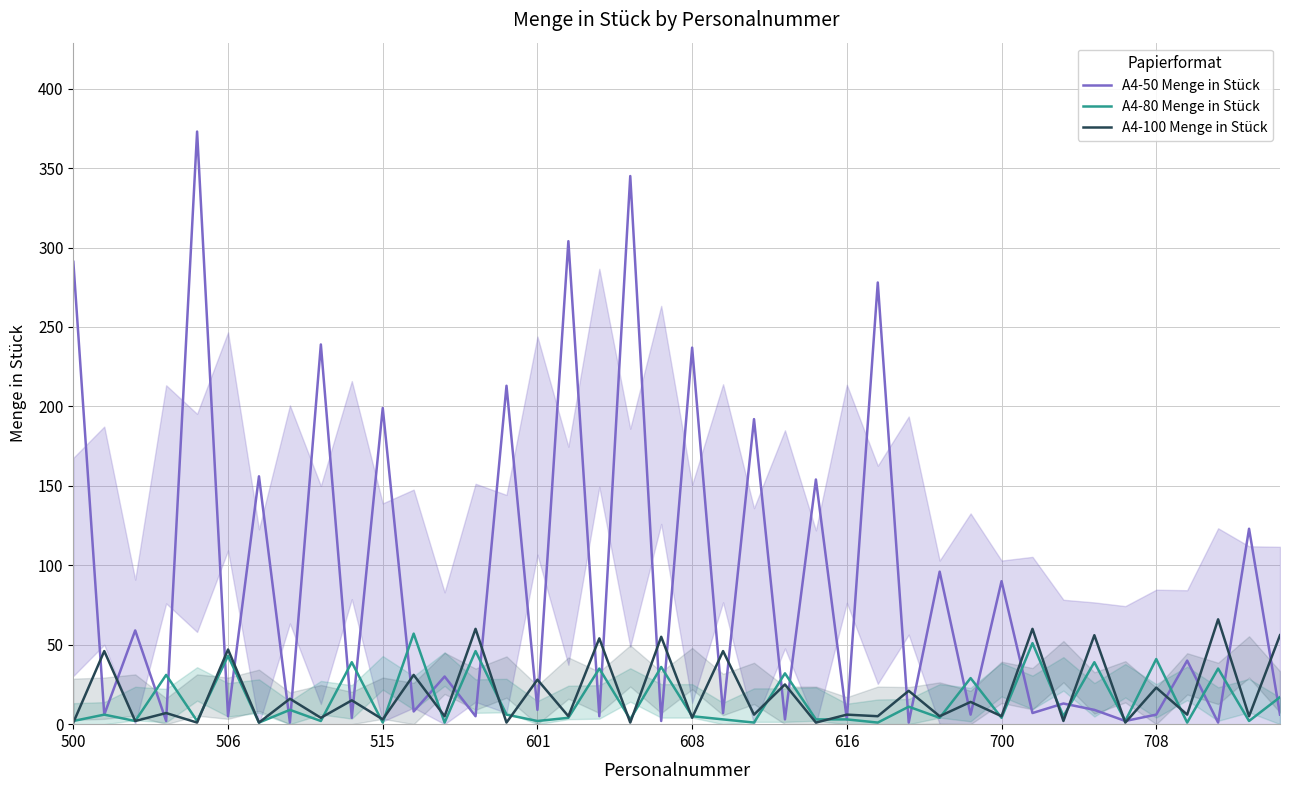

Which series has the largest total across all categories?

A4-50 Menge in Stück